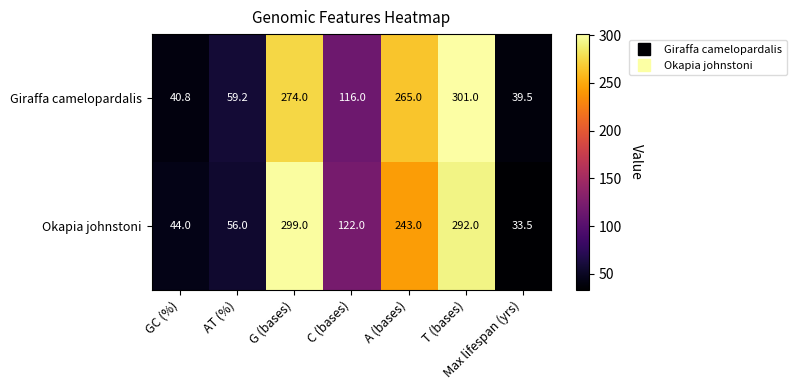

True or false: Okapia johnstoni has a value of 350.6 at A (bases).

False